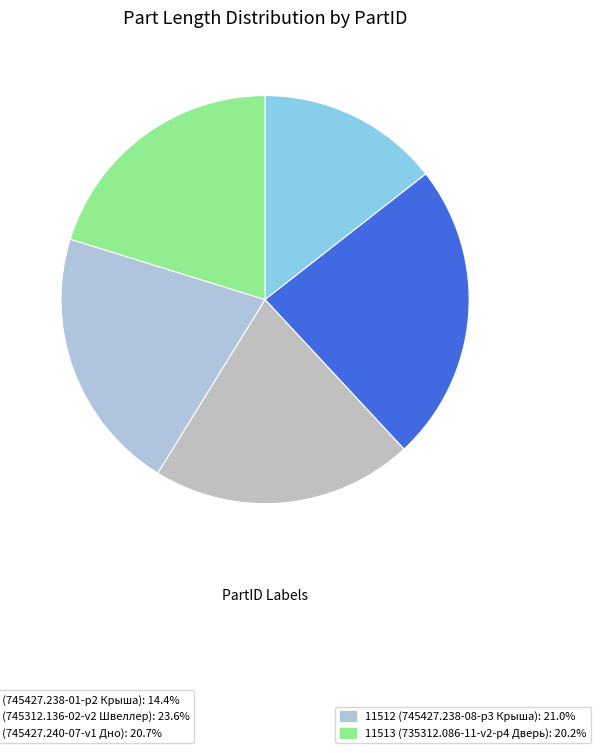

How many segments does this pie chart have?

5